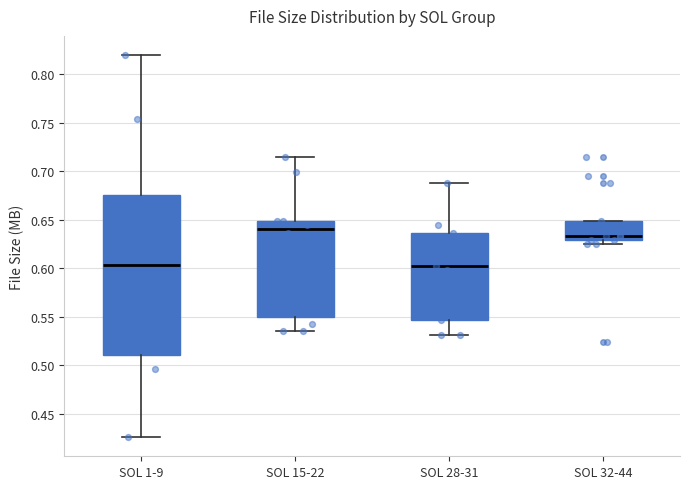

Which box is the tallest, from its lower edge to its upper edge?

SOL 1-9